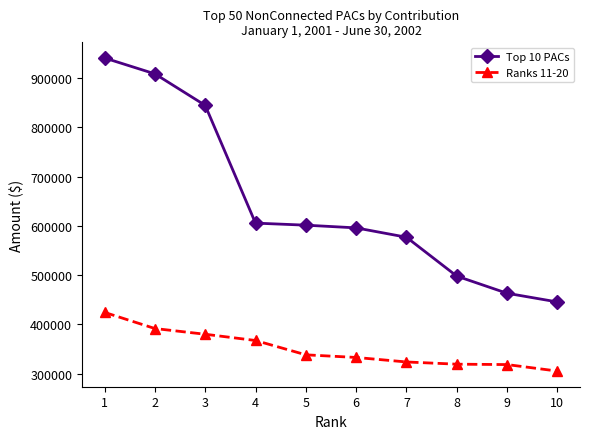

What is the difference between the maximum and second lowest values in the Ranks 11-20 series?

106050.0